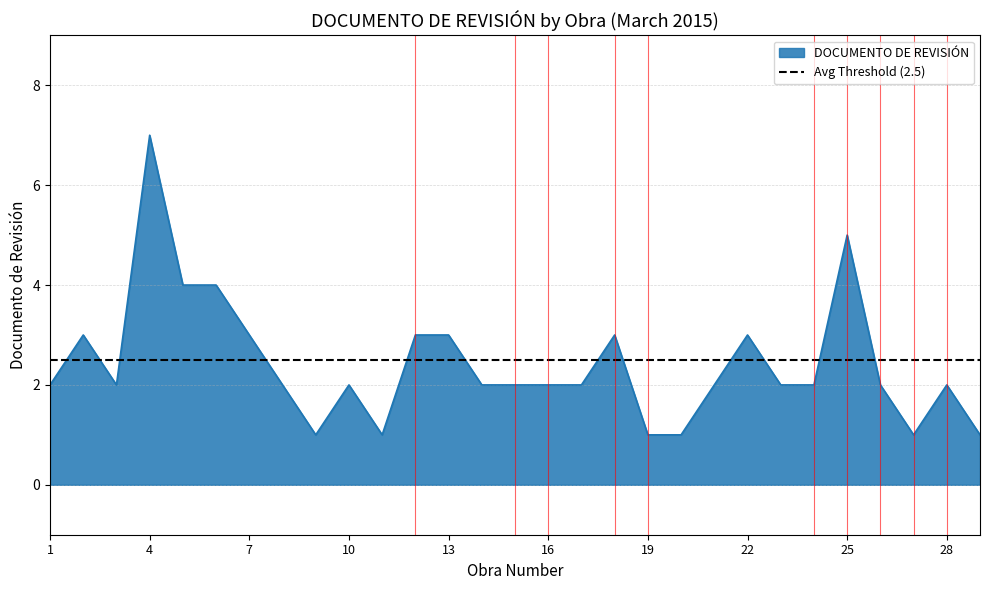

List the labels in order of value, largest first.

4, 25, 5, 6, 2, 7, 12, 13, 18, 22, 1, 3, 8, 10, 14, 15, 16, 17, 21, 23, 24, 26, 28, 9, 11, 19, 20, 27, 29